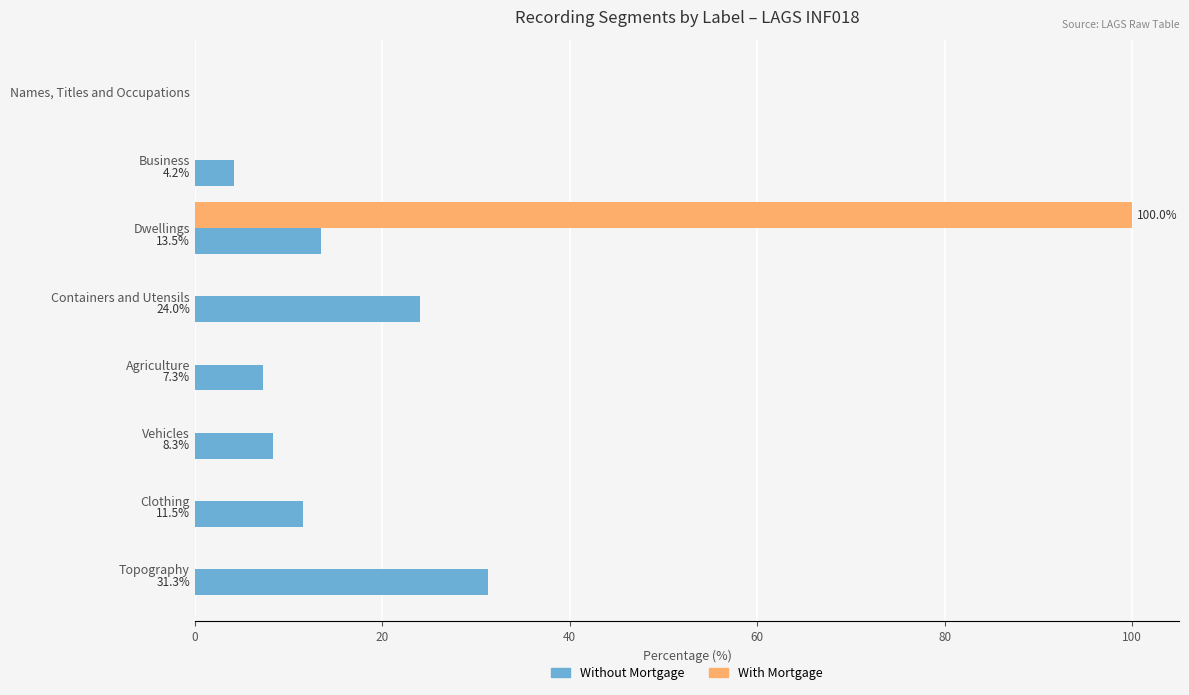

What is the average value of the With Mortgage series?

12.5